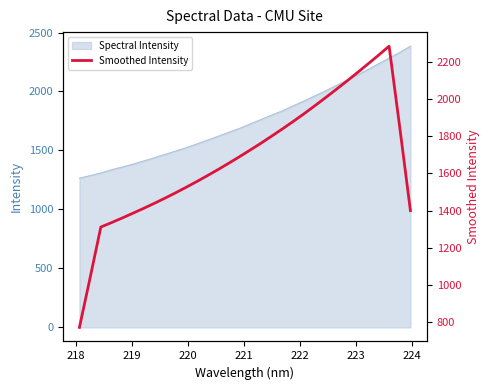

What is the average value?

1680.8